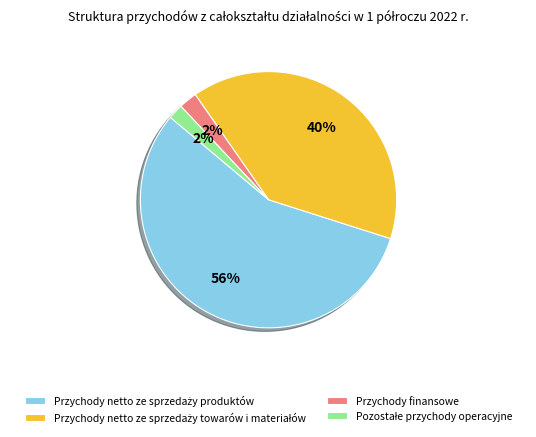

To the nearest percent, what is the difference between the largest and smallest slice percentages?

54%